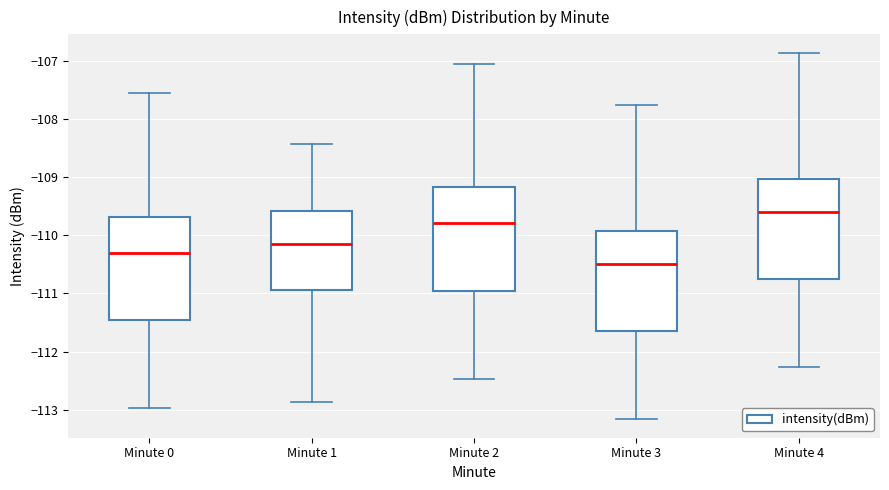

Where does the median line of the box for Minute 2 sit on the y-axis? The values are not printed on the chart, so give them approximately, as read against the axis.

-109.8